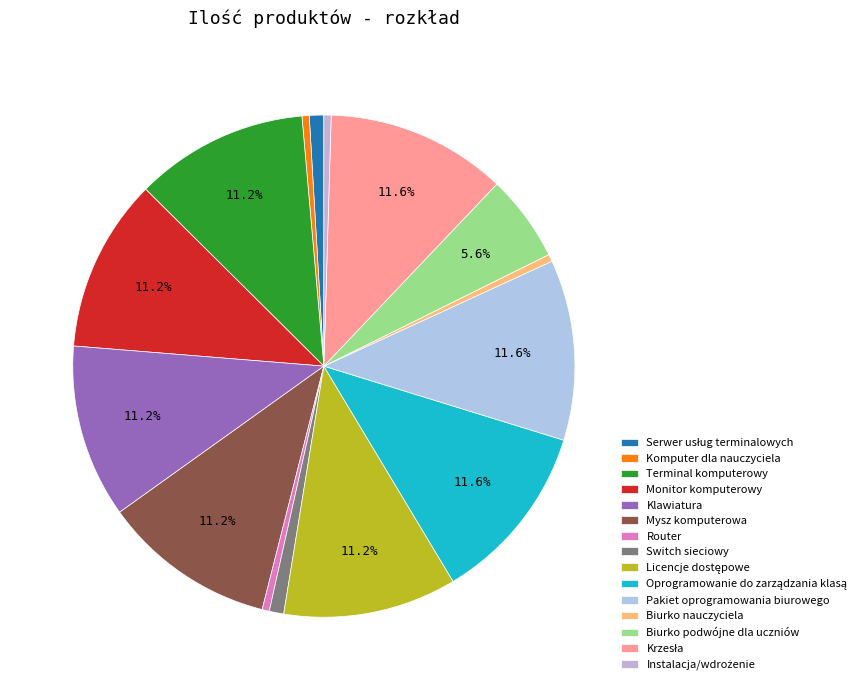

How many slices are in this pie chart?

15